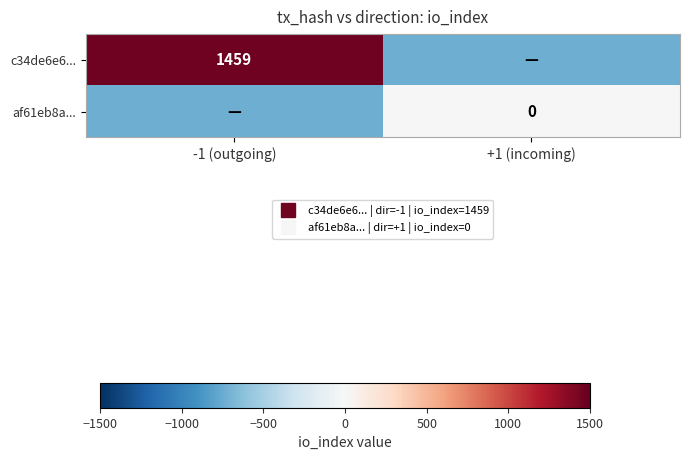

Which series changed the most between -1 (outgoing) and +1 (incoming)?

c34de6e6...